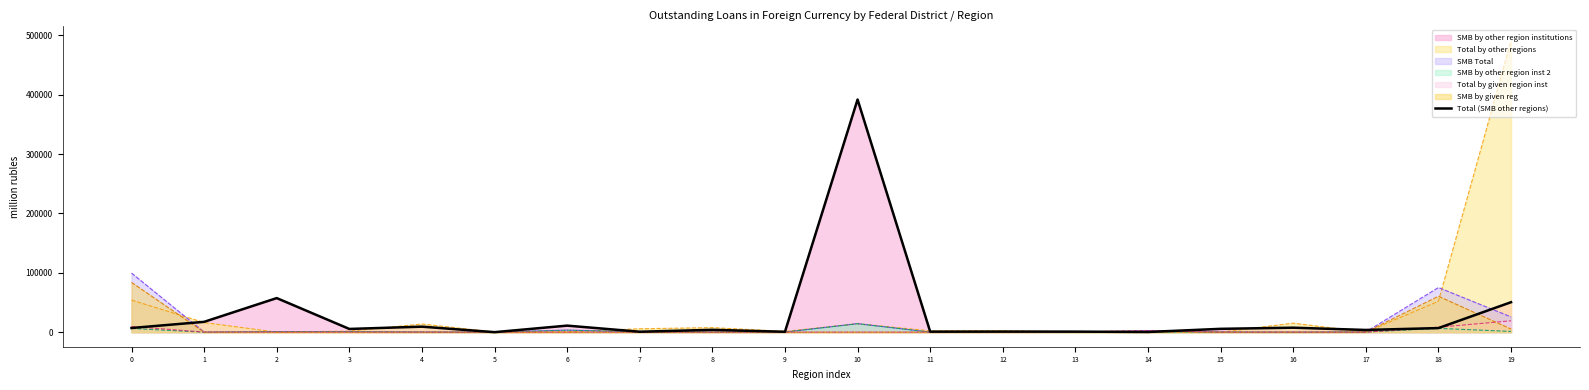

The value at 19 is 75593. True or false?

False